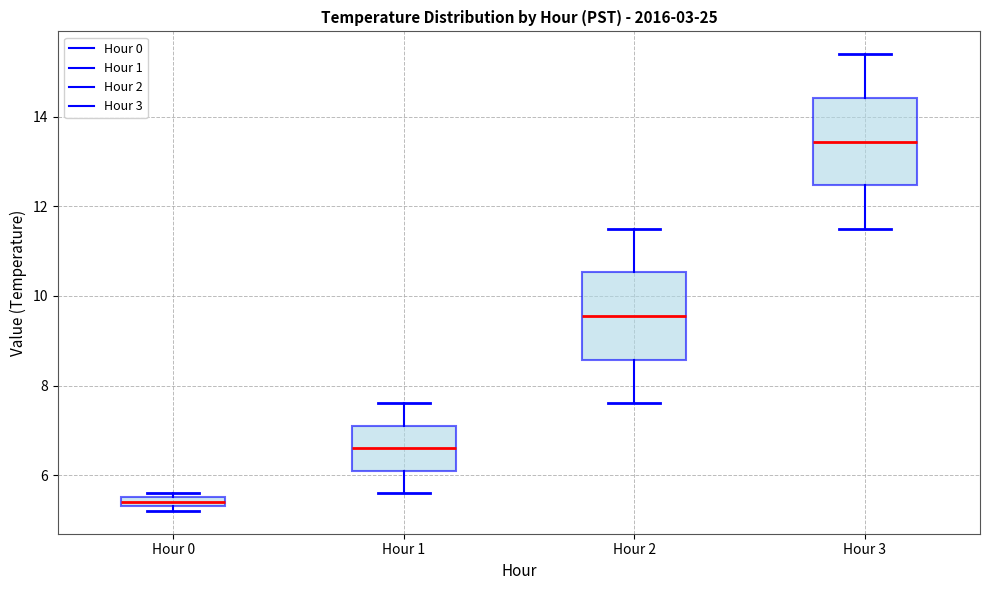

Which box's median line is the highest?

Hour 3